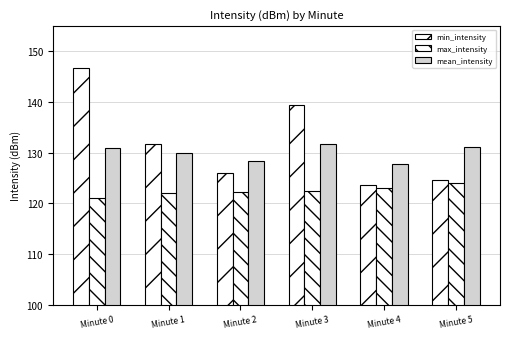

What is the difference between the maximum and minimum values in the min_intensity series?

23.2